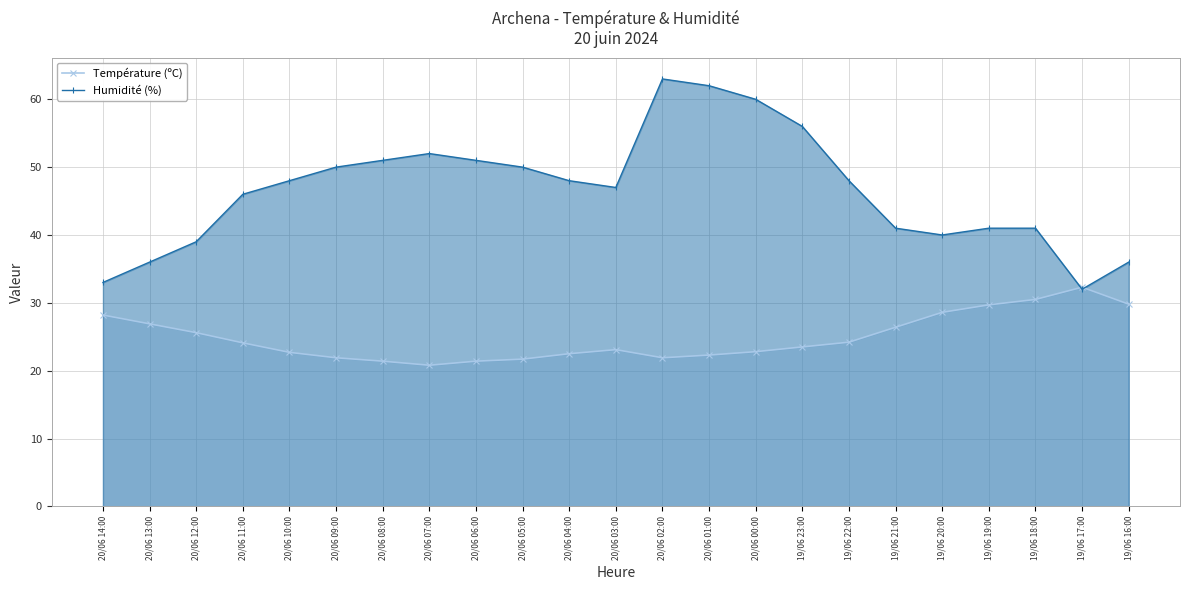

What is the label of the 1st point from the left?

20/06 14:00